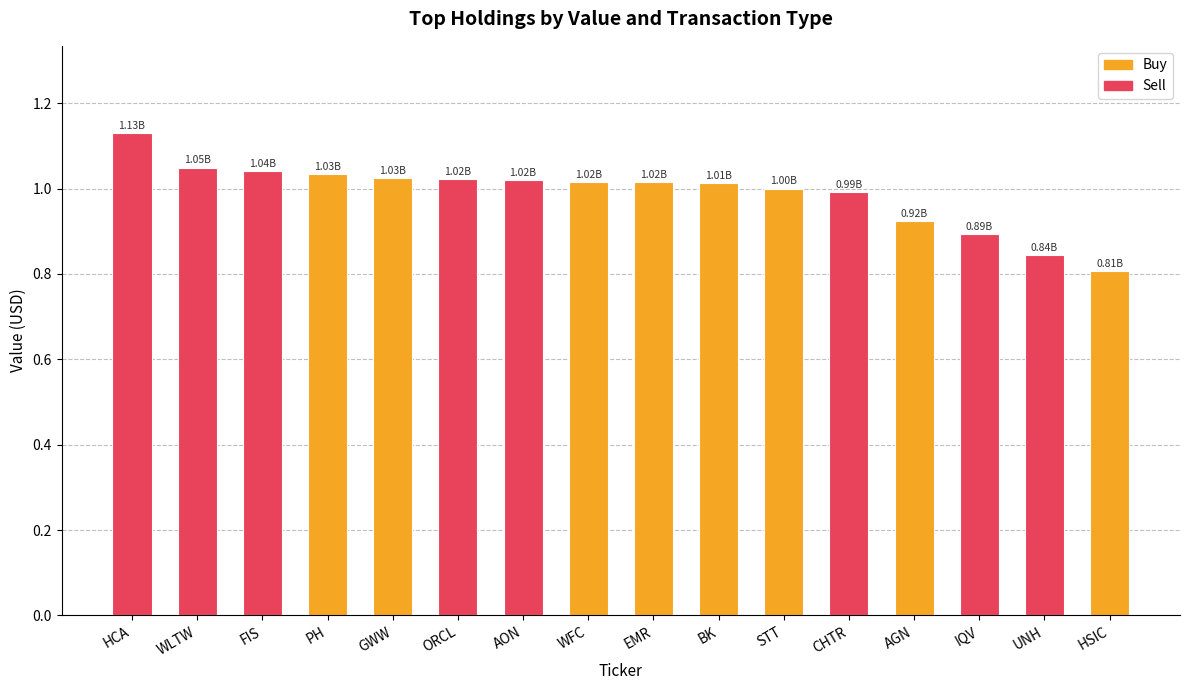

Which category has the highest value across all series?

HCA